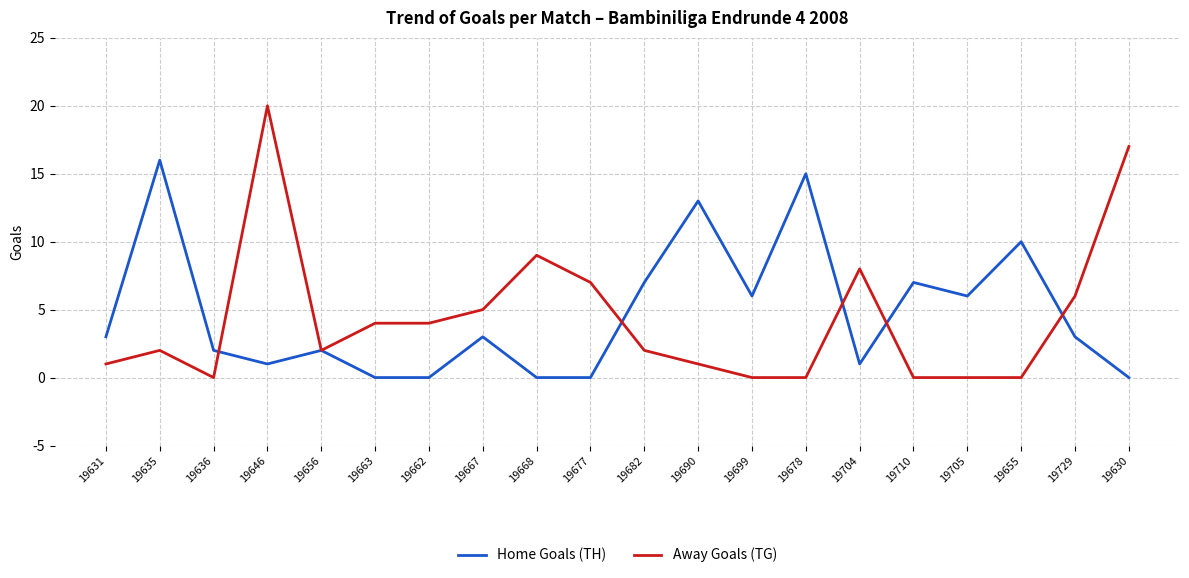

What are all the series names shown in the legend?

Home Goals (TH), Away Goals (TG)